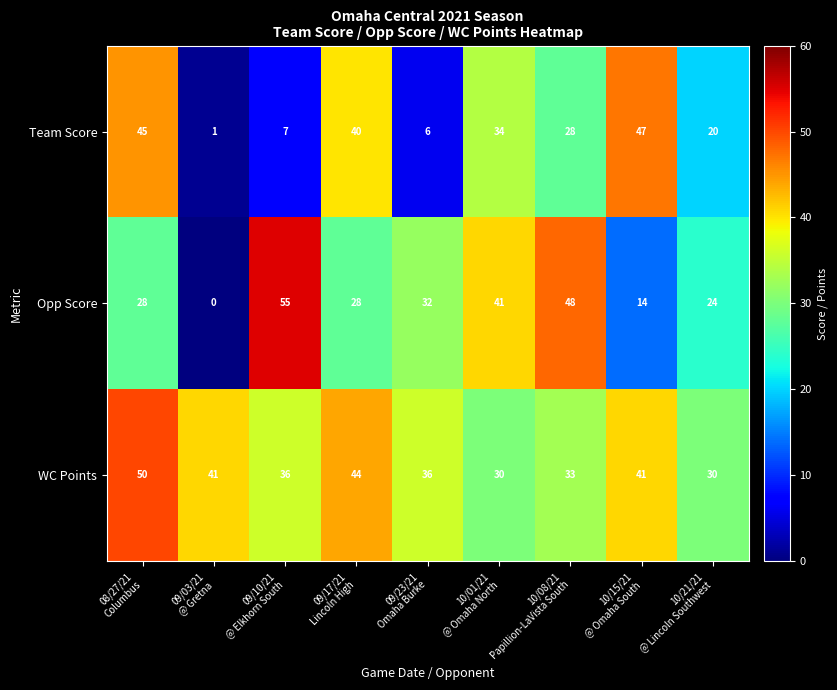

What is the difference between the maximum and second lowest values in the WC Points series?

20